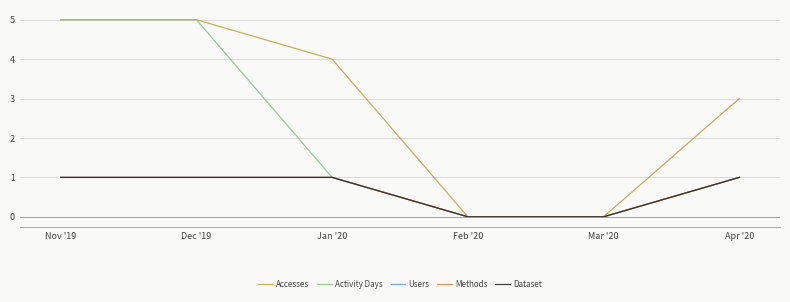

What is the total value across all series at Dec '19?

13